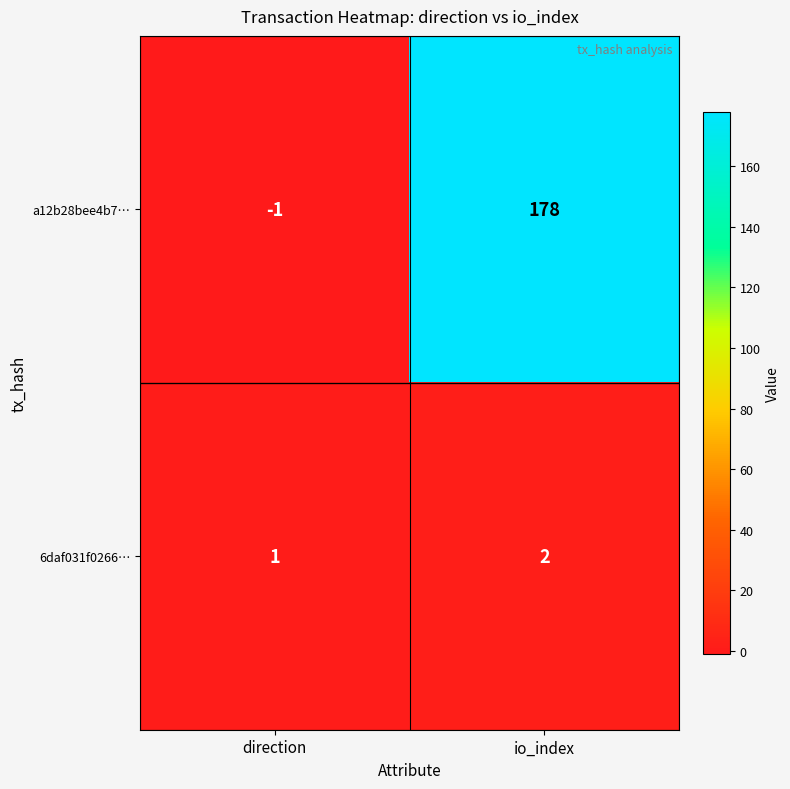

How many distinct data groups are displayed?

2